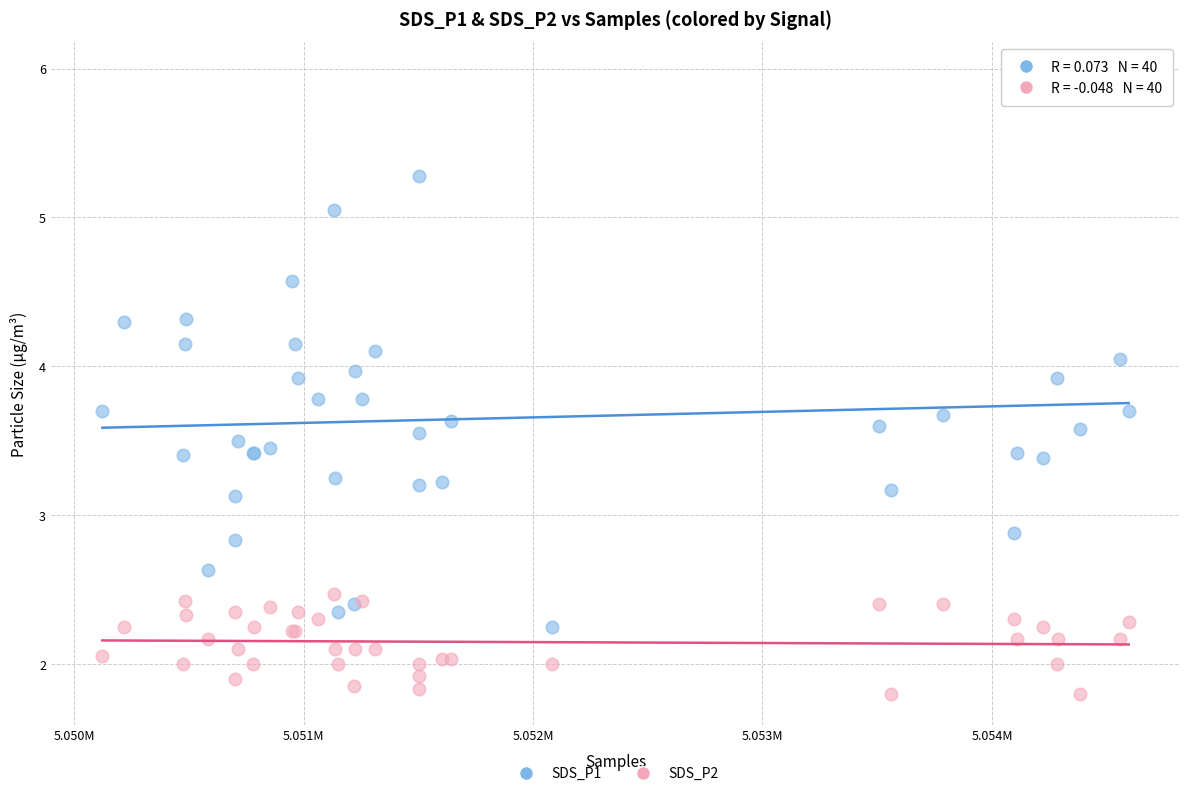

Which series contains the highest Y value?

SDS_P1